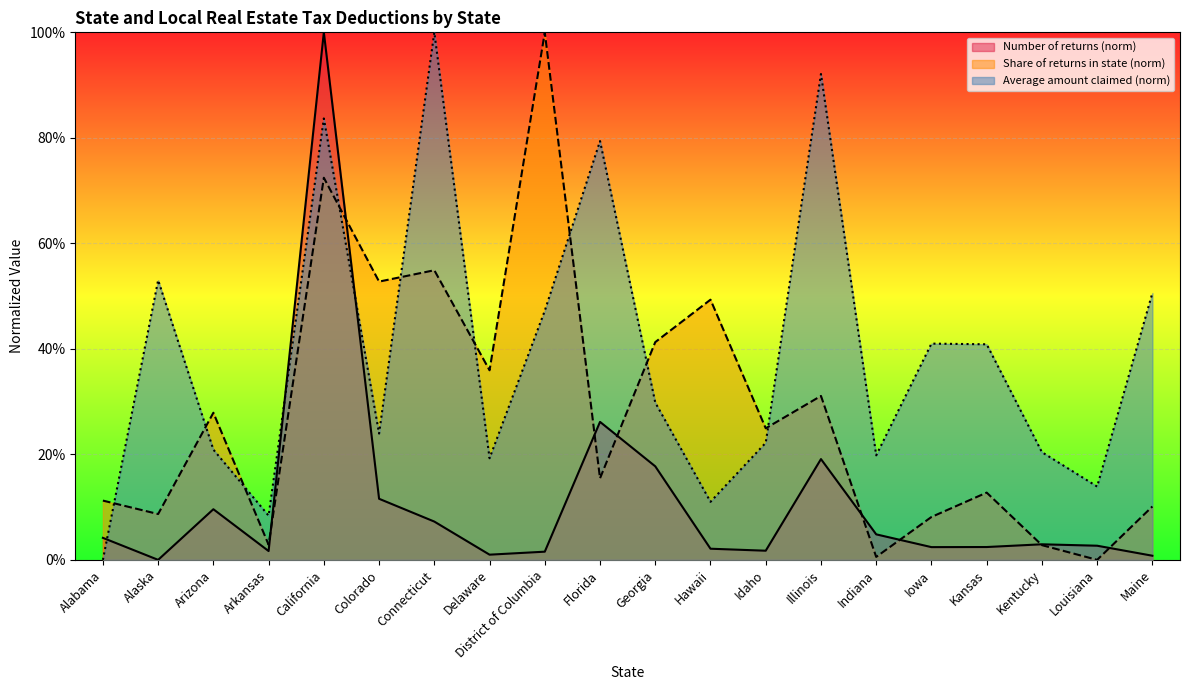

What position from the right is Arizona?

18